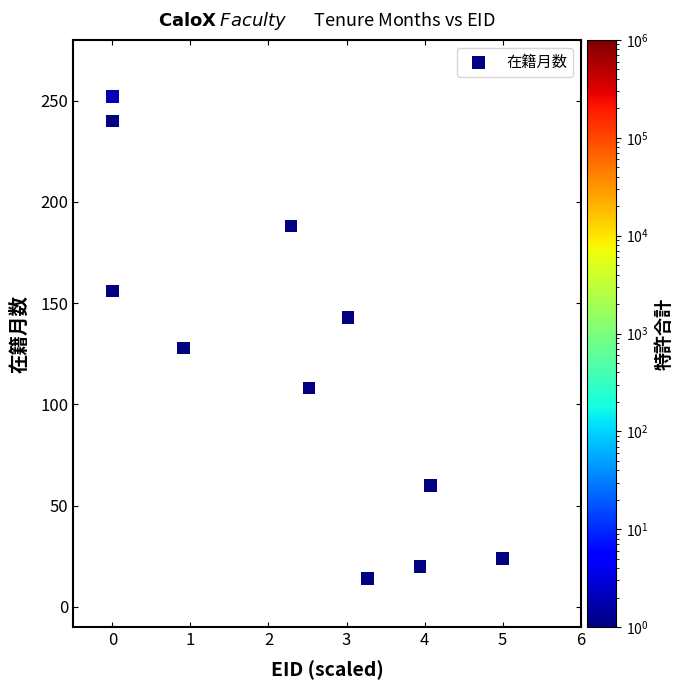

What Y value in the scatter plot is closest to 133?

128